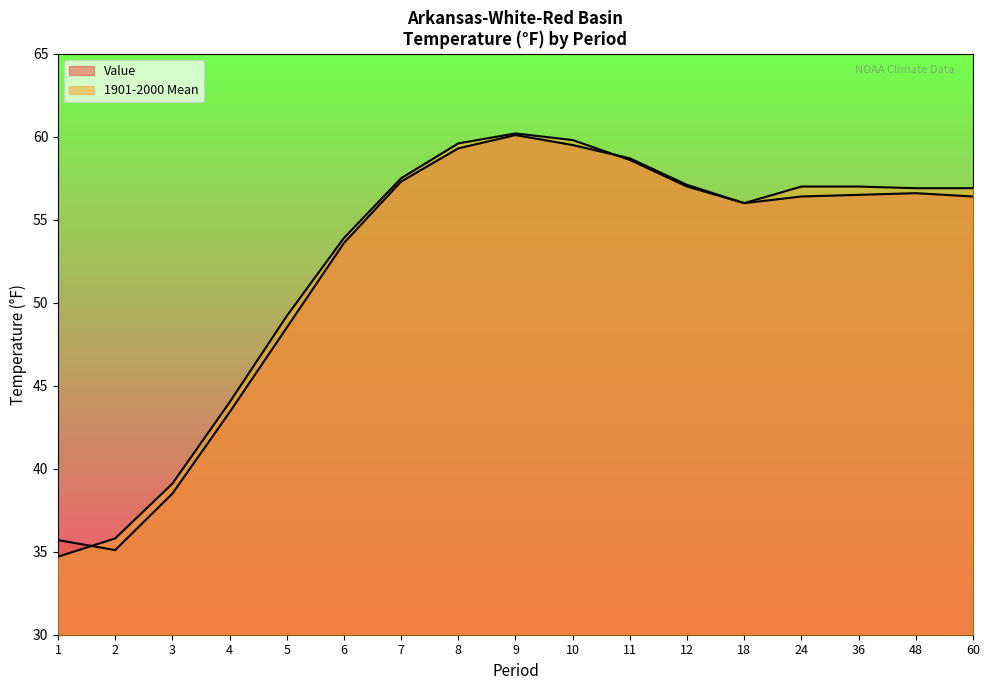

What is the value of the Value point at the 11th from the left?

58.7